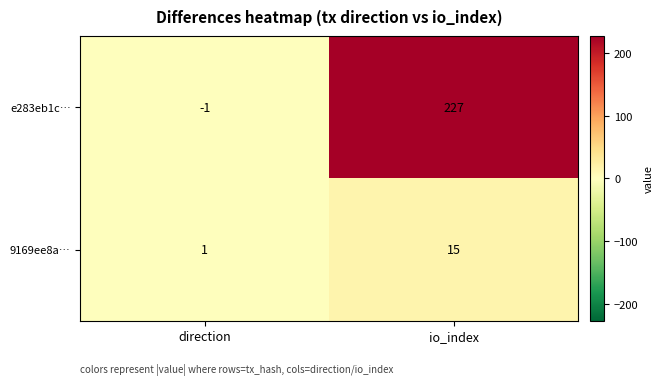

Reading right to left, list all the values displayed in this chart.

e283eb1c…: 227	-1
9169ee8a…: 15	1